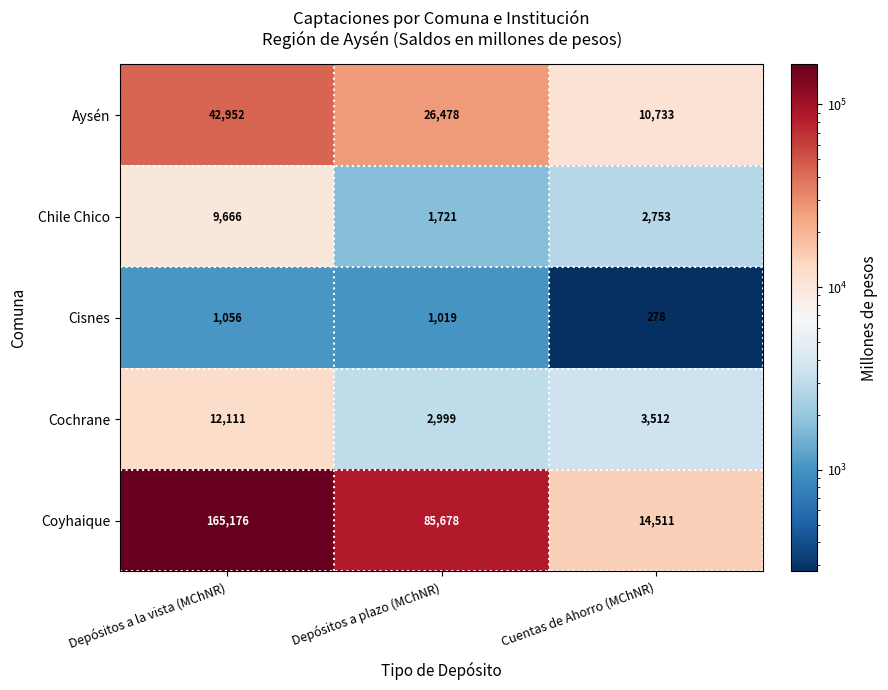

What is the difference between the Cisnes values at Depósitos a plazo (MChNR) and Cuentas de Ahorro (MChNR)?

741